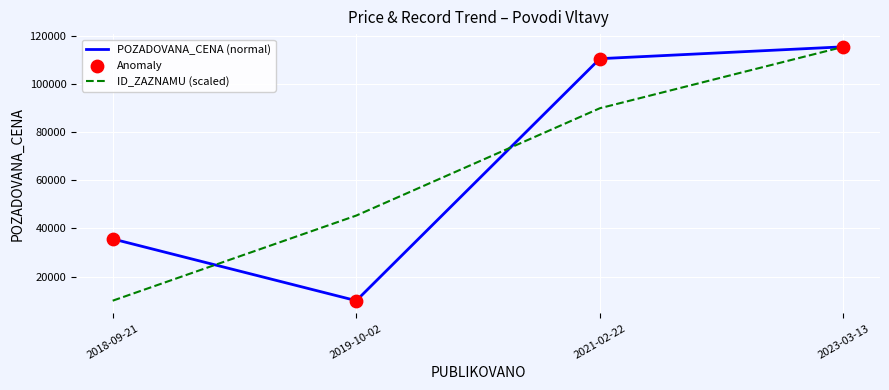

What is the total value across all series at 2019-10-02?

55337.9